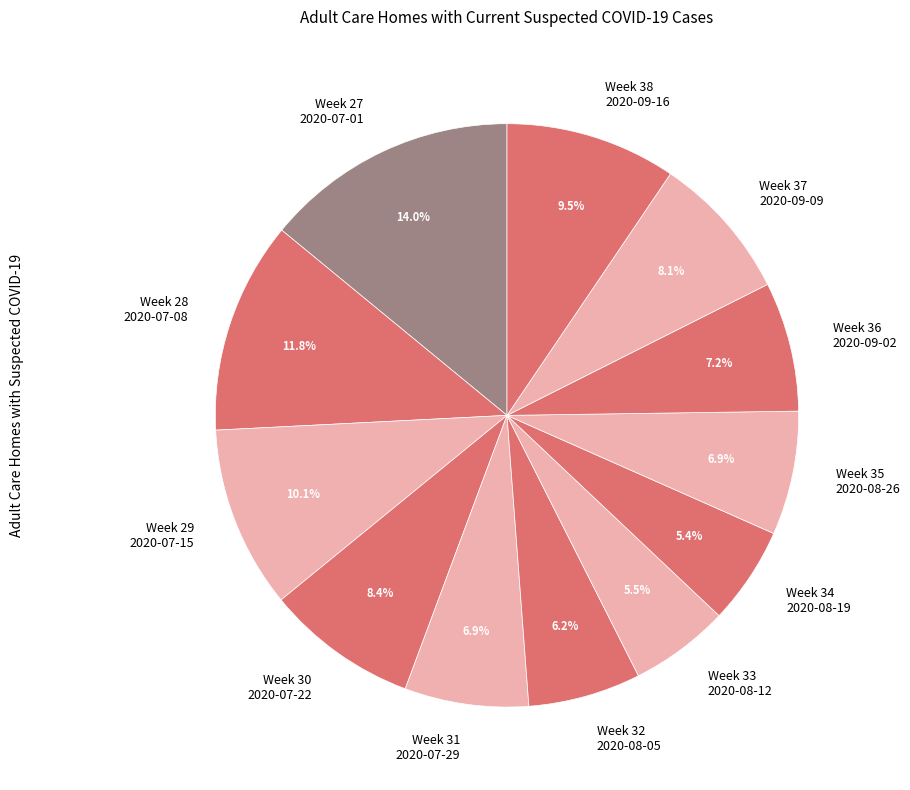

What is the total percentage of Week 35 2020-08-26 and Week 27 2020-07-01?

20.9%